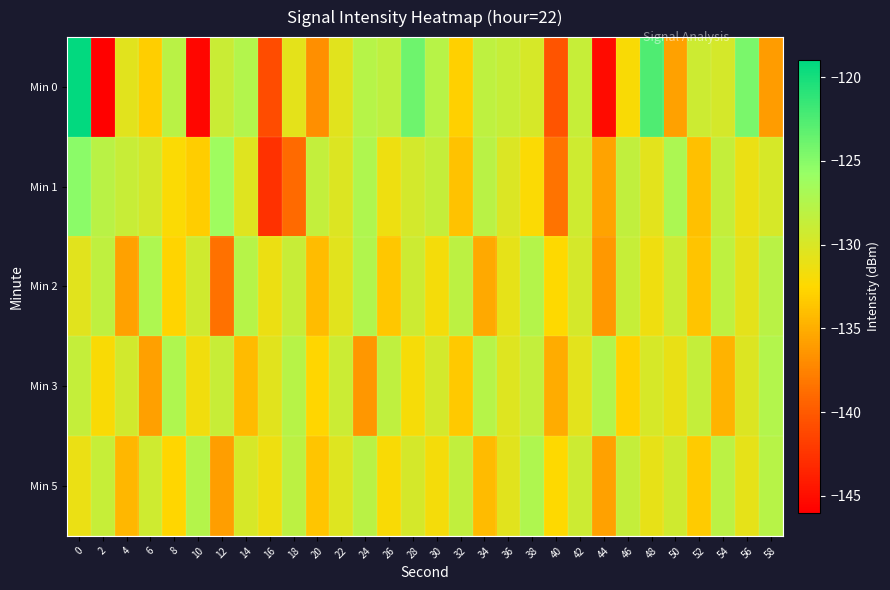

Which has a higher value, 26 or 42?

26